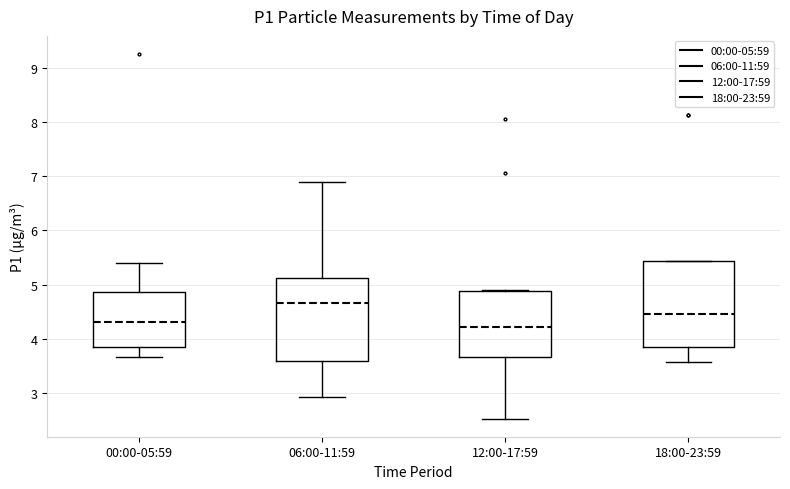

Where does the lower whisker of the box for 12:00-17:59 end on the y-axis? The values are not printed on the chart, so give them approximately, as read against the axis.

2.5